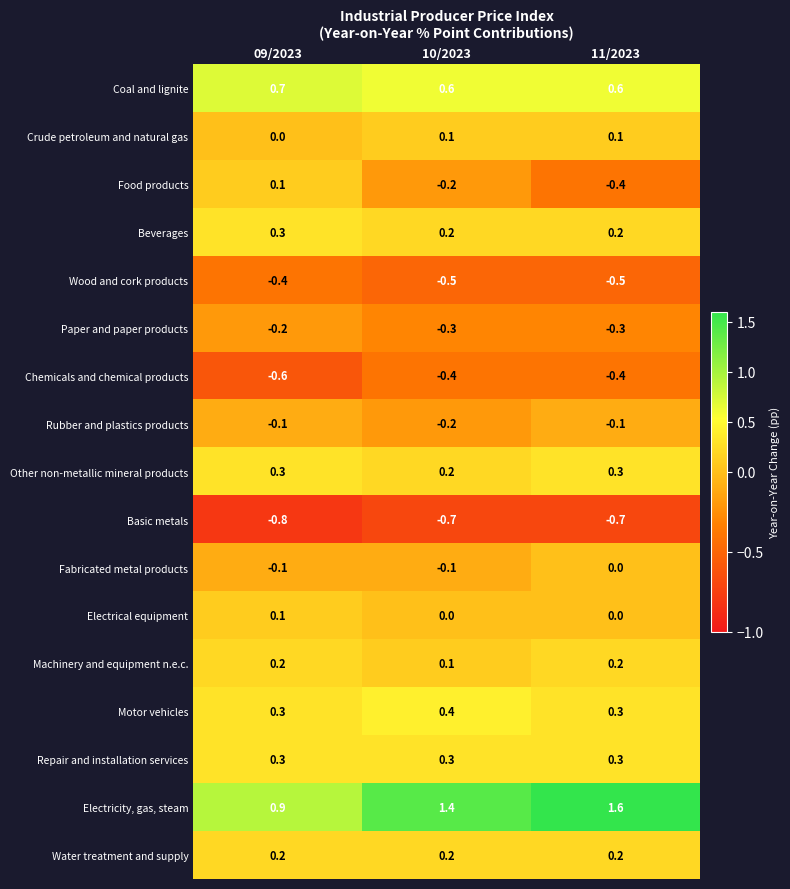

Which series has the largest range (max minus min)?

Electricity, gas, steam